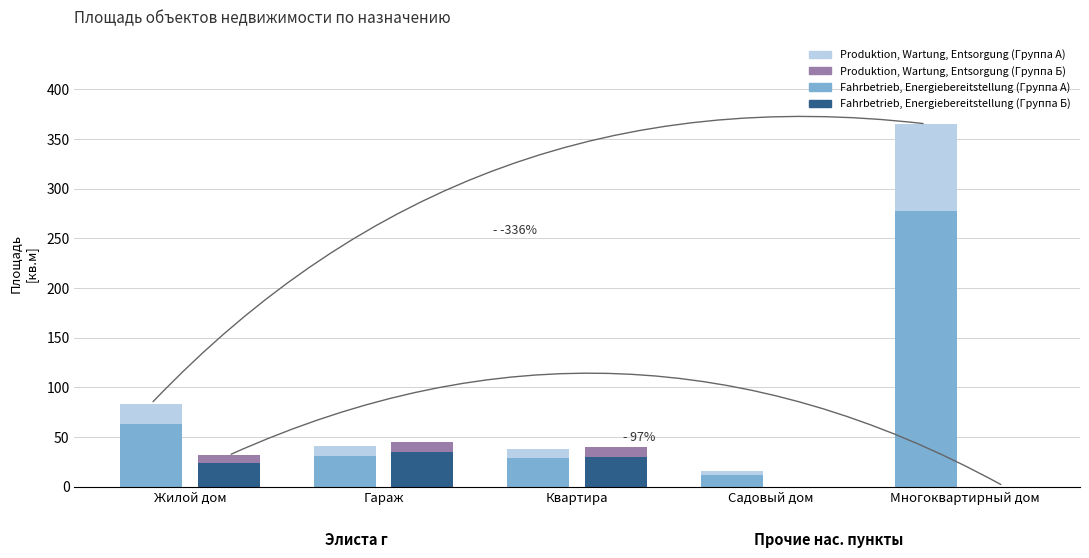

The value of Fahrbetrieb, Energiebereitstellung (Группа Б) at Жилой дом is 7.4. True or false?

False